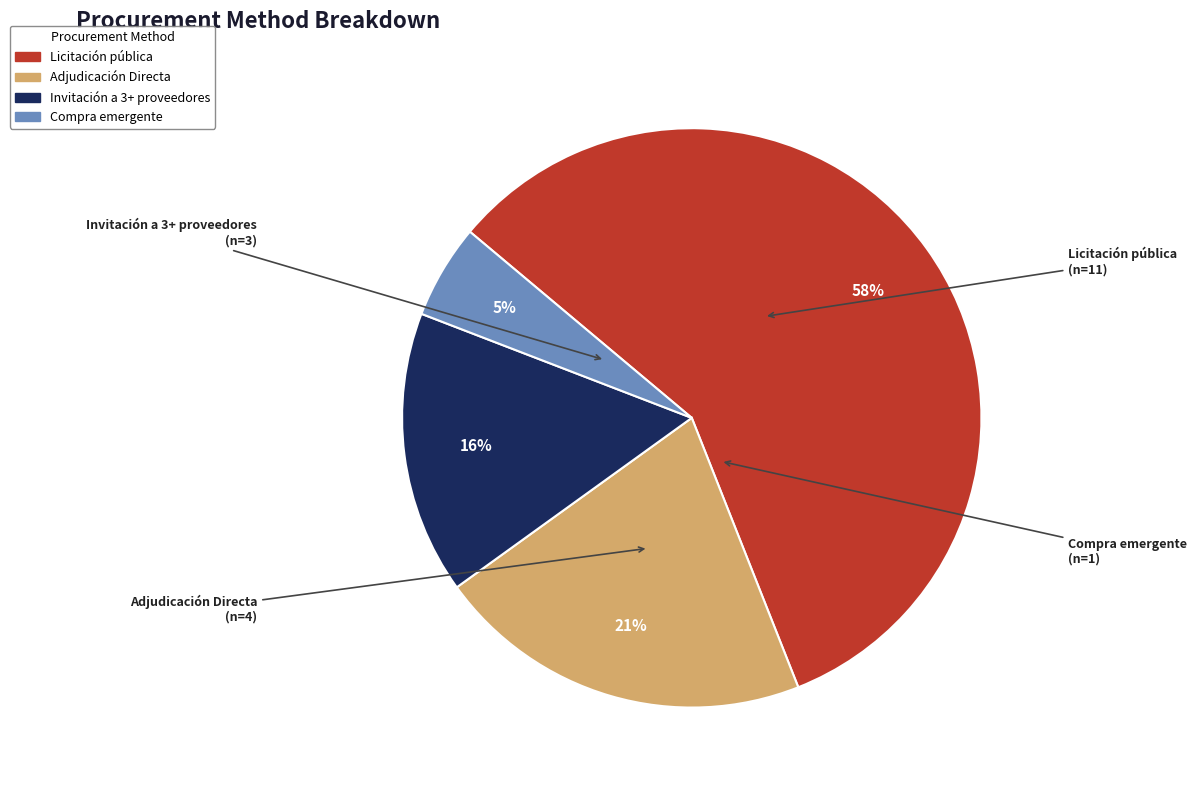

To the nearest percent, what is the average slice percentage?

25%